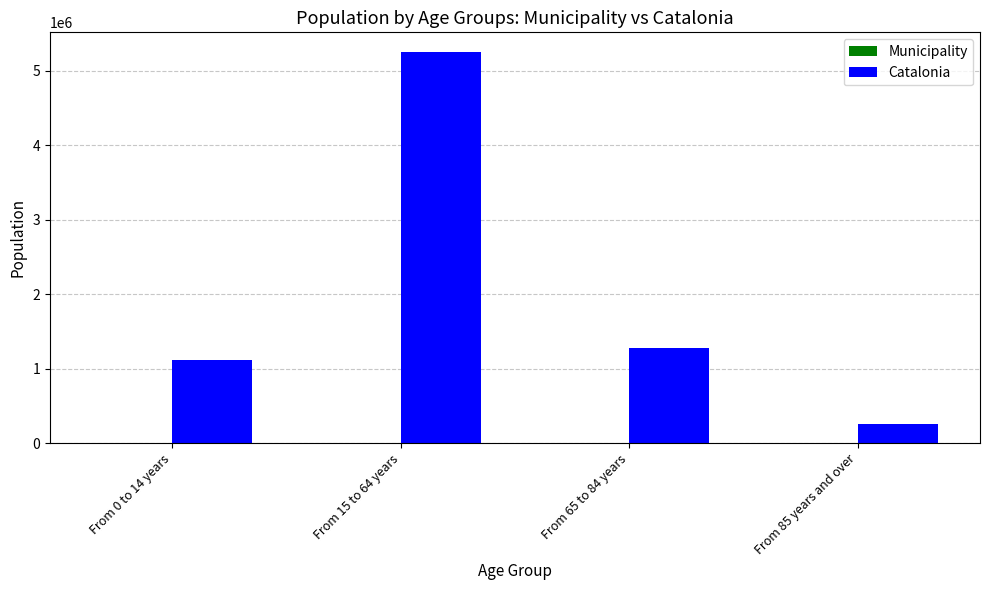

At which category is the sum across all series the highest?

From 15 to 64 years